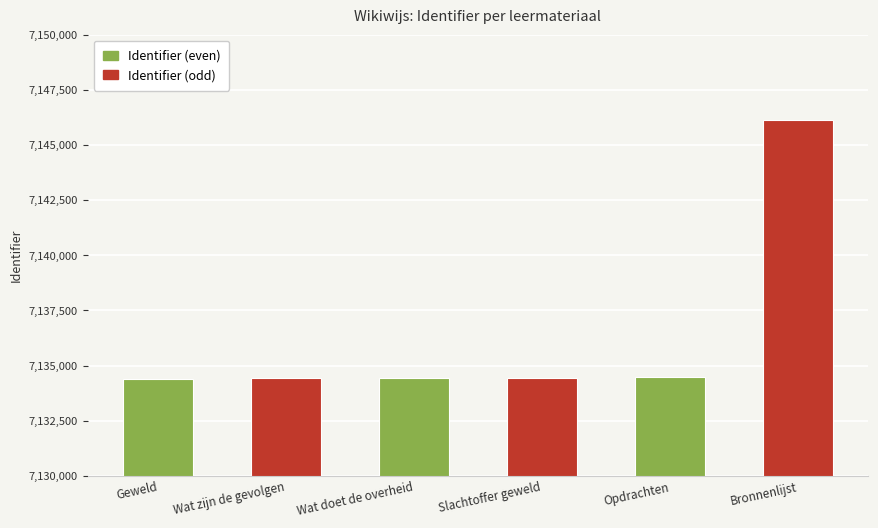

What is the sum of all values?

42818263